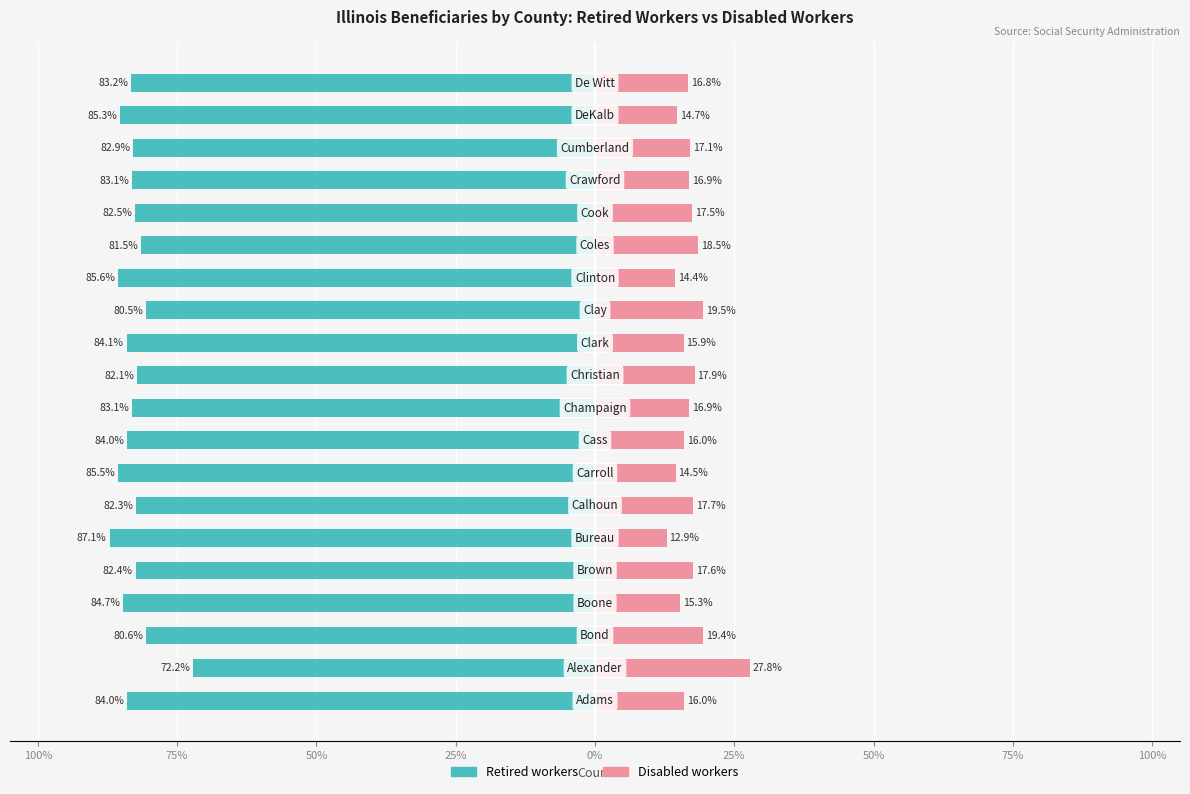

What is the minimum value shown in the chart?

-87.1